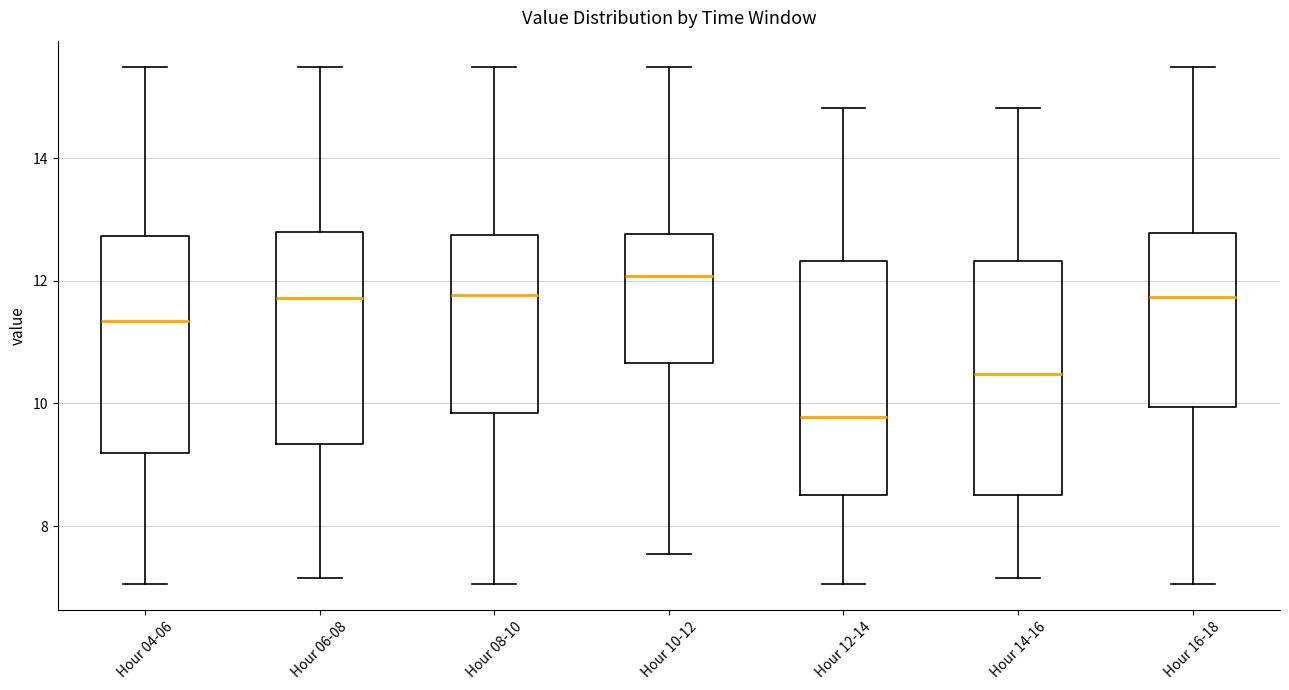

Reading left to right, read every box against the y-axis: the position of its median line, the range the box covers, and the ends of its whiskers. The values are not printed on the chart, so give them approximately, as read against the axis.

Hour 04-06: median 11.4, box 9.2 to 12.8, whiskers 7.0 to 15.6
Hour 06-08: median 11.8, box 9.4 to 12.8, whiskers 7.2 to 15.6
Hour 08-10: median 11.8, box 9.8 to 12.8, whiskers 7.0 to 15.6
Hour 10-12: median 12.0, box 10.6 to 12.8, whiskers 7.6 to 15.6
Hour 12-14: median 9.8, box 8.6 to 12.4, whiskers 7.0 to 14.8
Hour 14-16: median 10.4, box 8.6 to 12.4, whiskers 7.2 to 14.8
Hour 16-18: median 11.8, box 10.0 to 12.8, whiskers 7.0 to 15.6